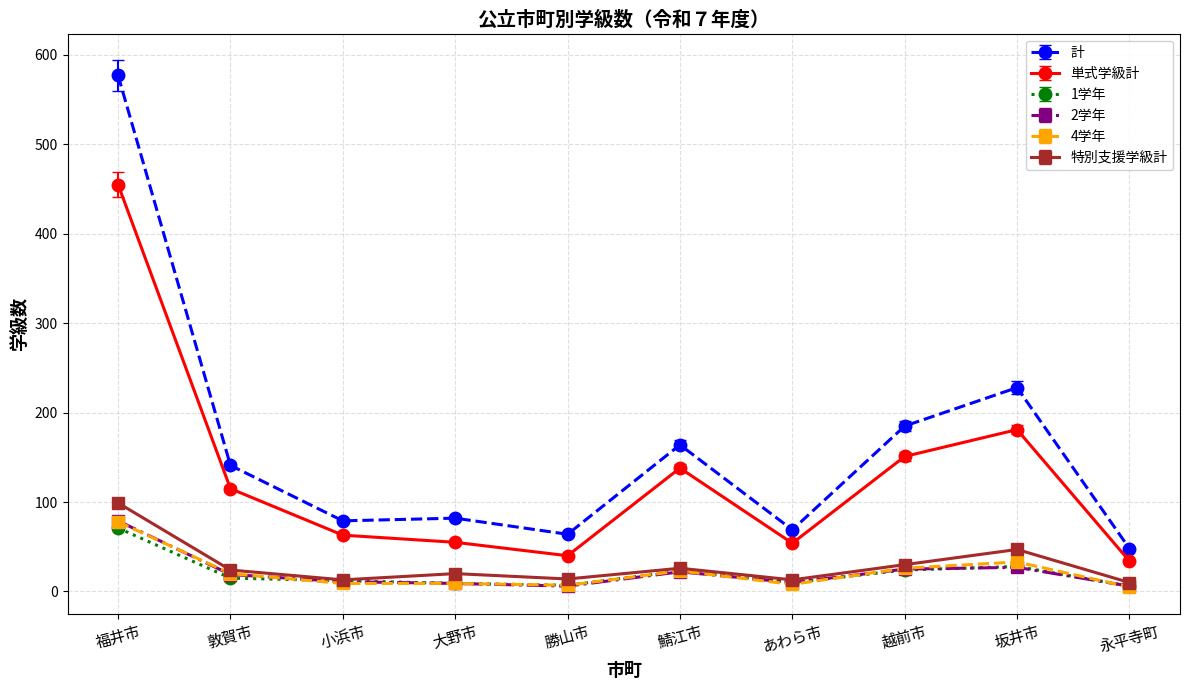

True or false: 2学年 and 単式学級計 intersect in this chart.

False